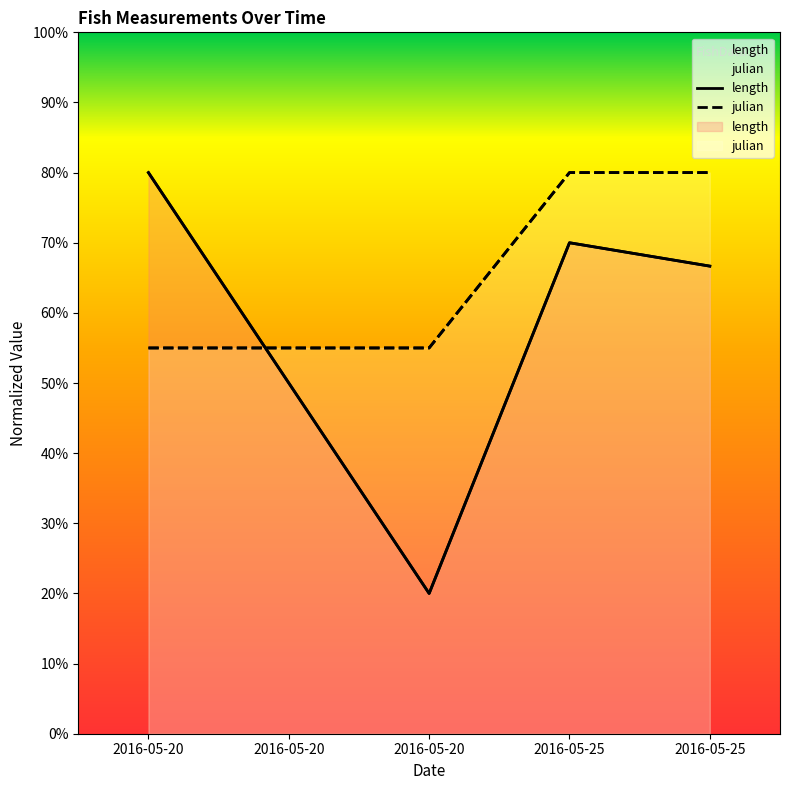

At which category does the chart reach its minimum across all series?

2016-05-20